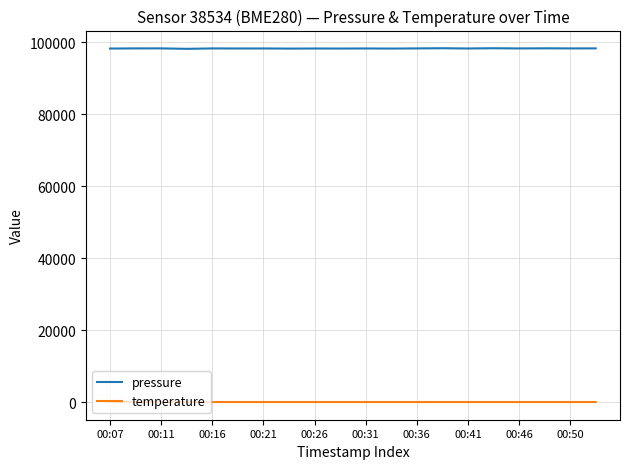

Which series has the largest total across all categories?

pressure